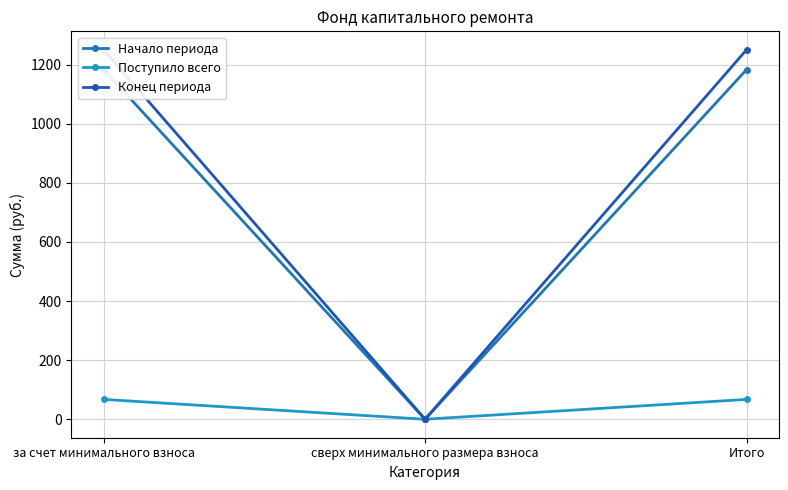

Rank the series by their maximum value, from lowest to highest.

Поступило всего, Начало периода, Конец периода